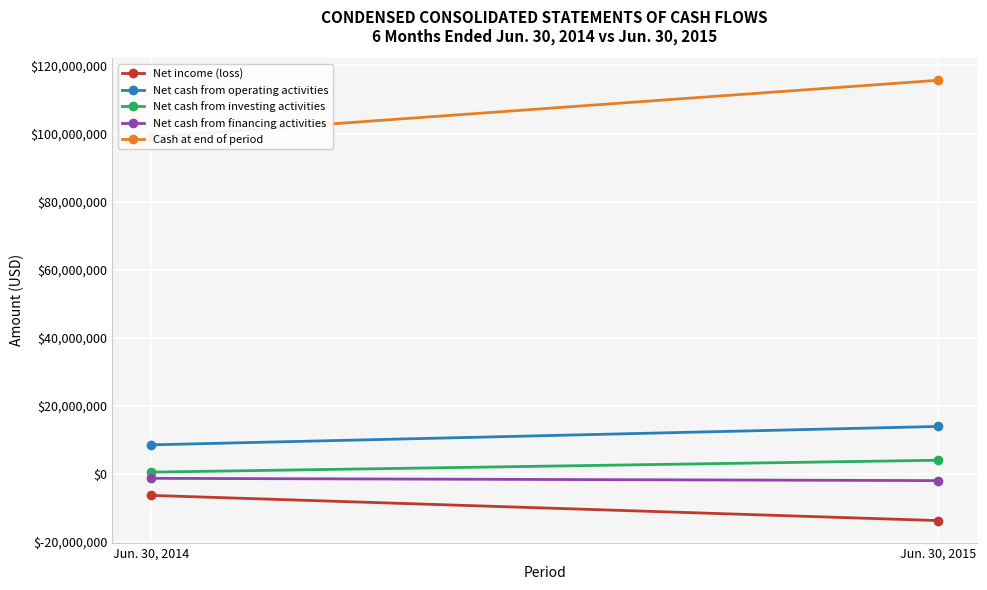

Reading left to right, what are all the values shown in this chart?

Net income (loss): -6330122	-13726756
Net cash from operating activities: 8524764	13930021
Net cash from investing activities: 508713	4000000
Net cash from financing activities: -1313904	-1987800
Cash at end of period: 99029327	115656150